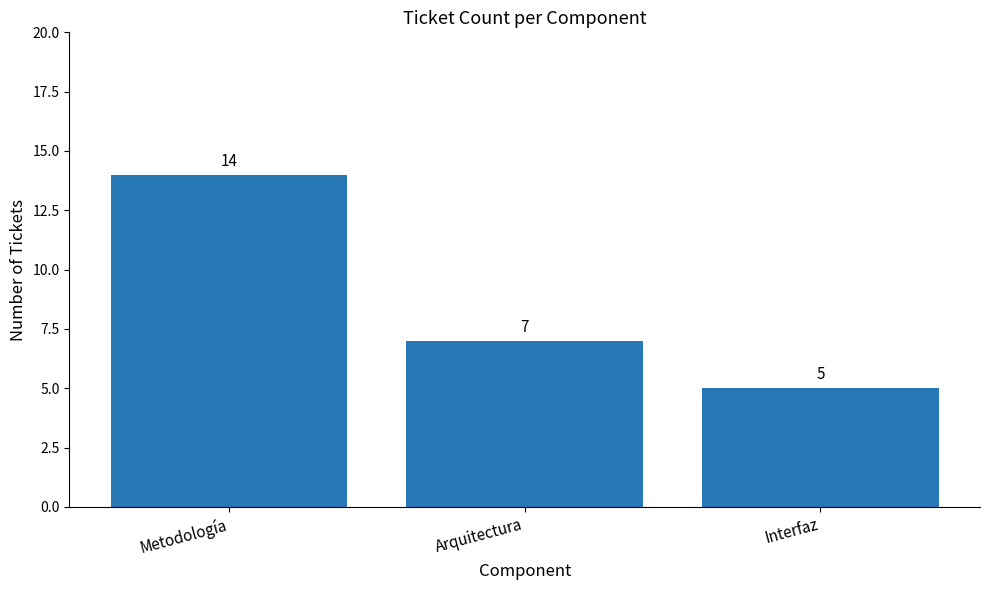

What is the label of the 3rd bar from the left?

Interfaz